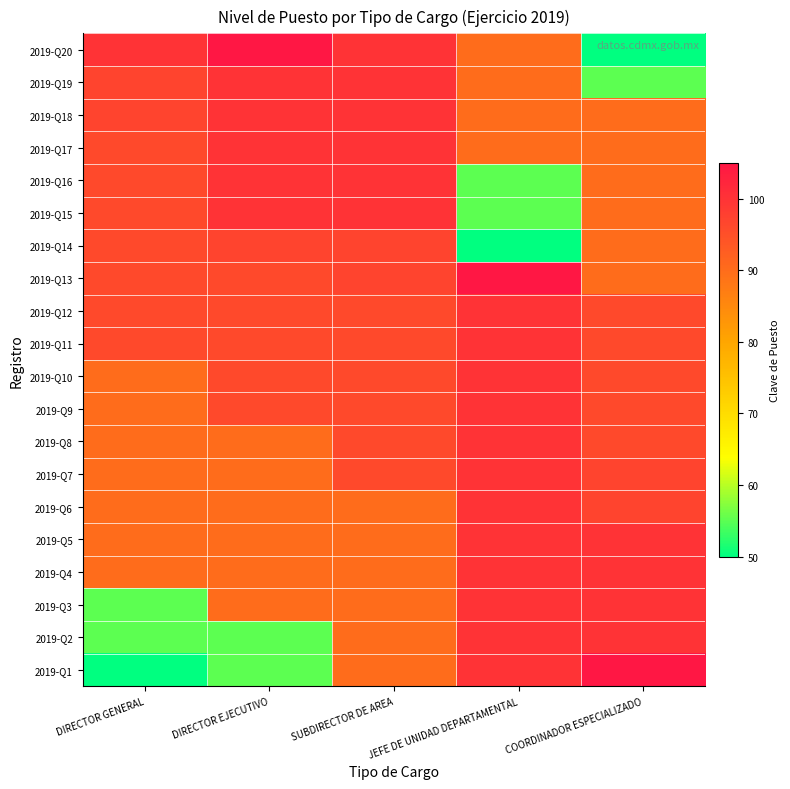

At which category does the chart reach its peak across all series?

COORDINADOR ESPECIALIZADO